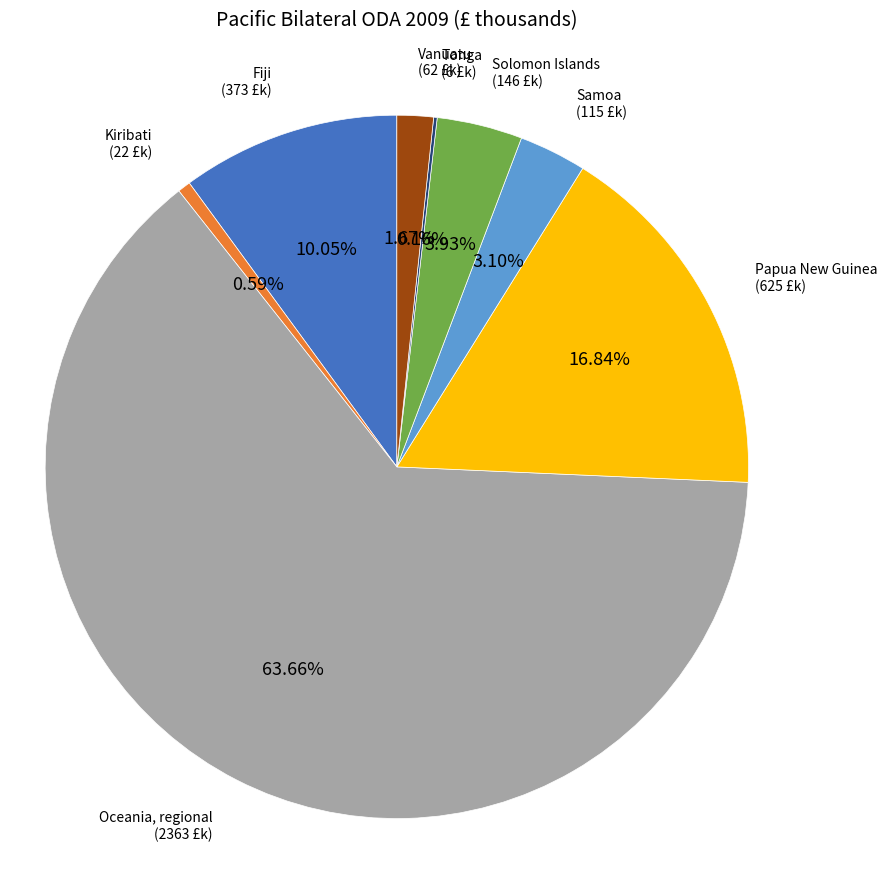

What is the largest slice in the pie chart?

Oceania, regional